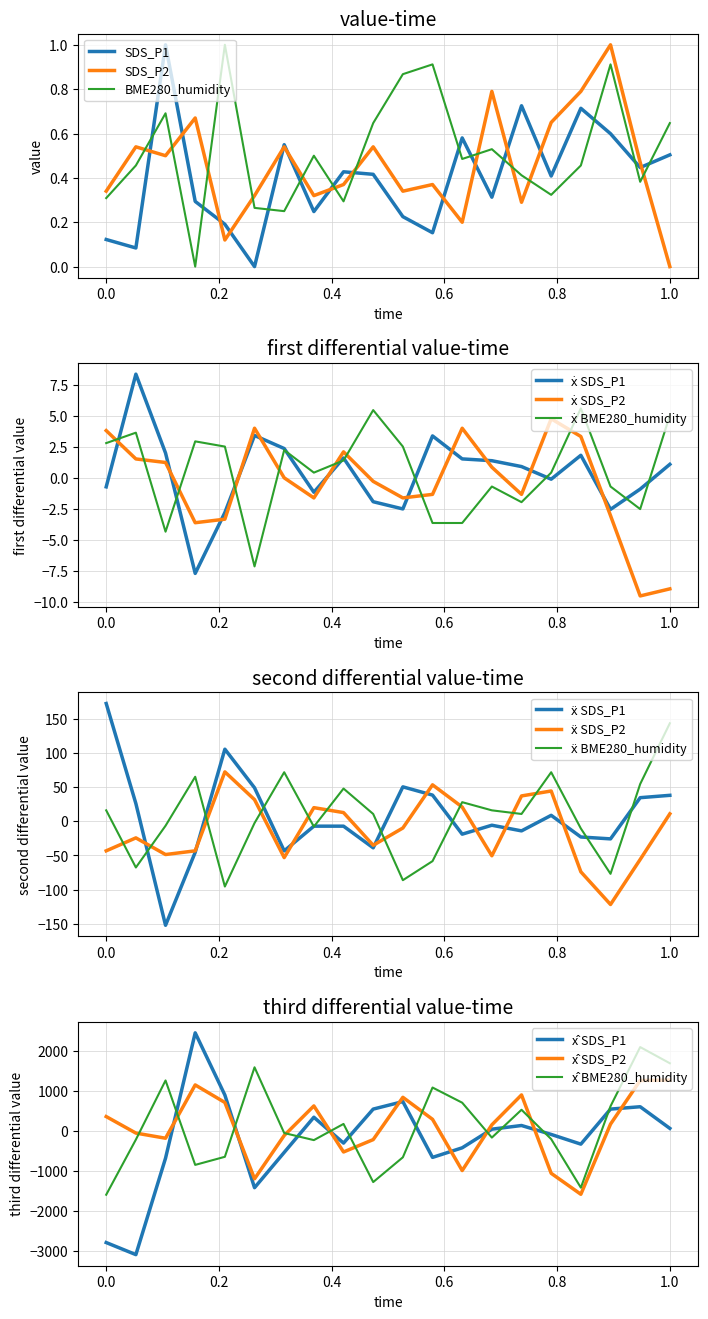

What is the highest value of the SDS_P1 series?

1.0